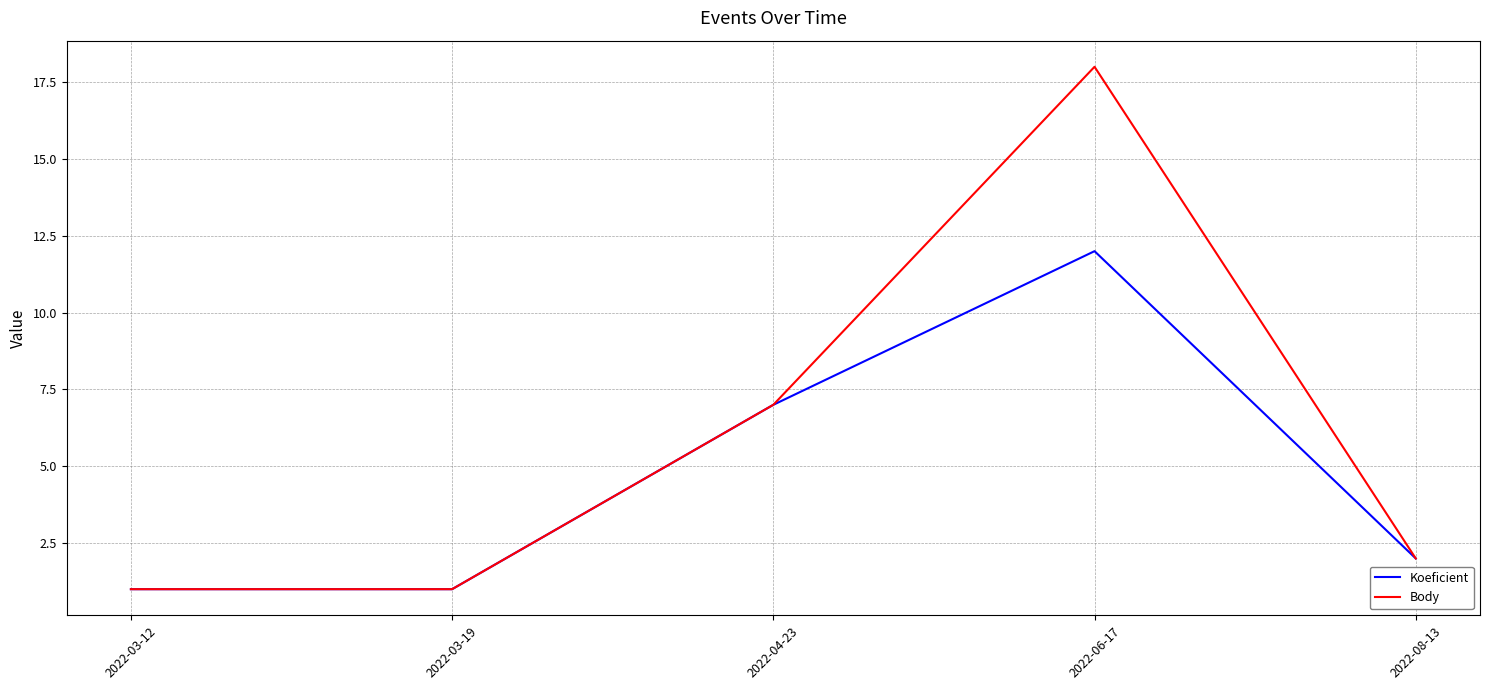

The Koeficient series shows 3 at 2022-08-13. True or false?

False